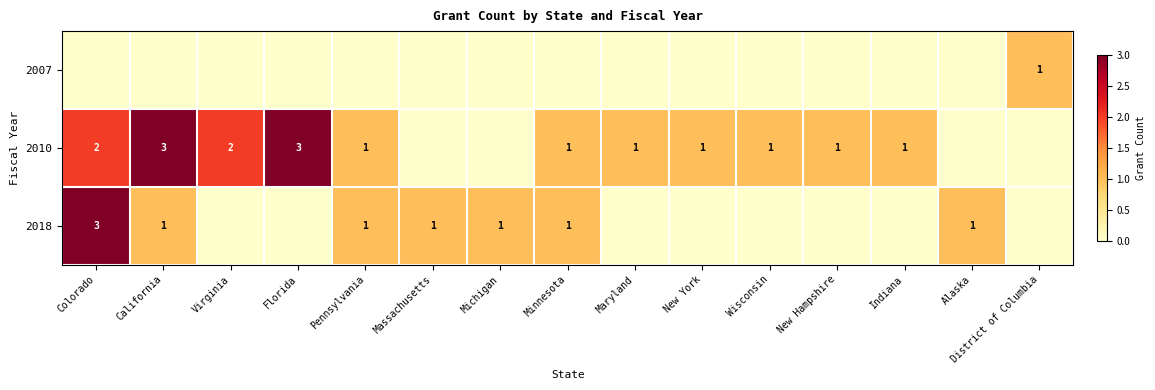

The 2010 series shows 0 at Maryland. True or false?

False